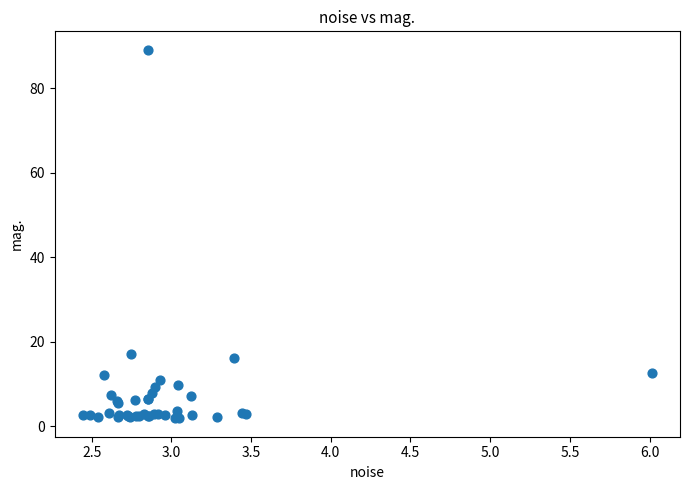

What Y value in the scatter plot is closest to 45?

17.1